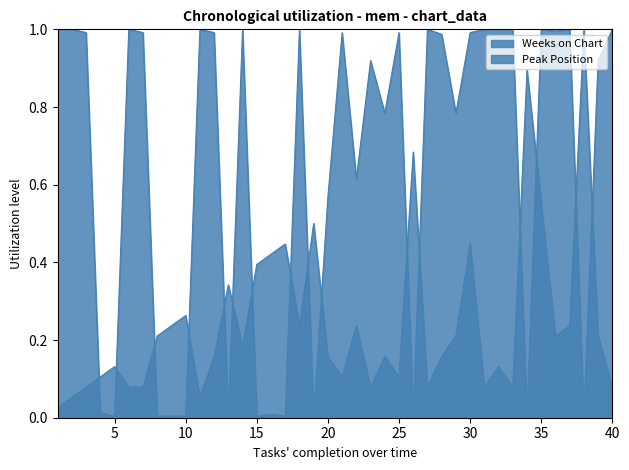

True or false: Weeks on Chart has more than 1 interior local peaks.

True